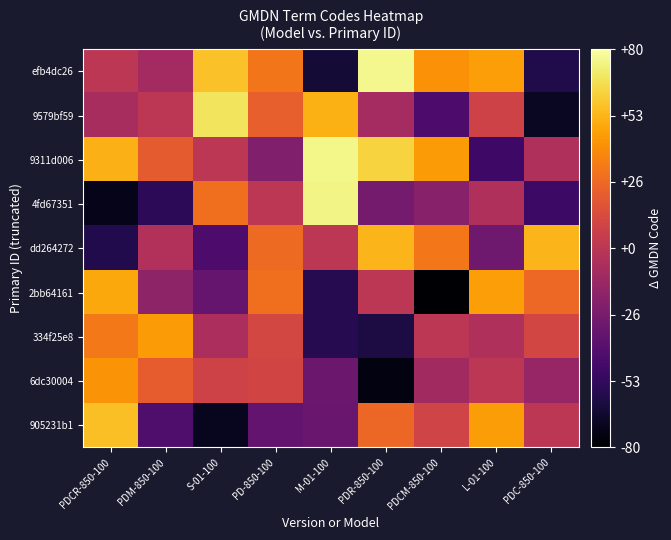

Which label corresponds to the smallest value in the chart?

PDCM-850-100